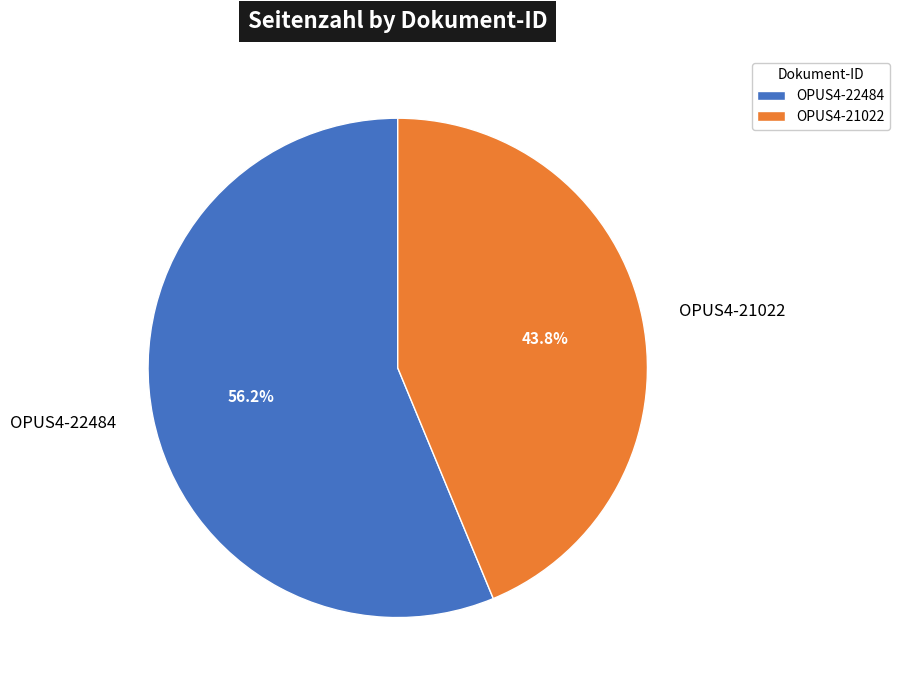

Count the number of slices in the pie.

2